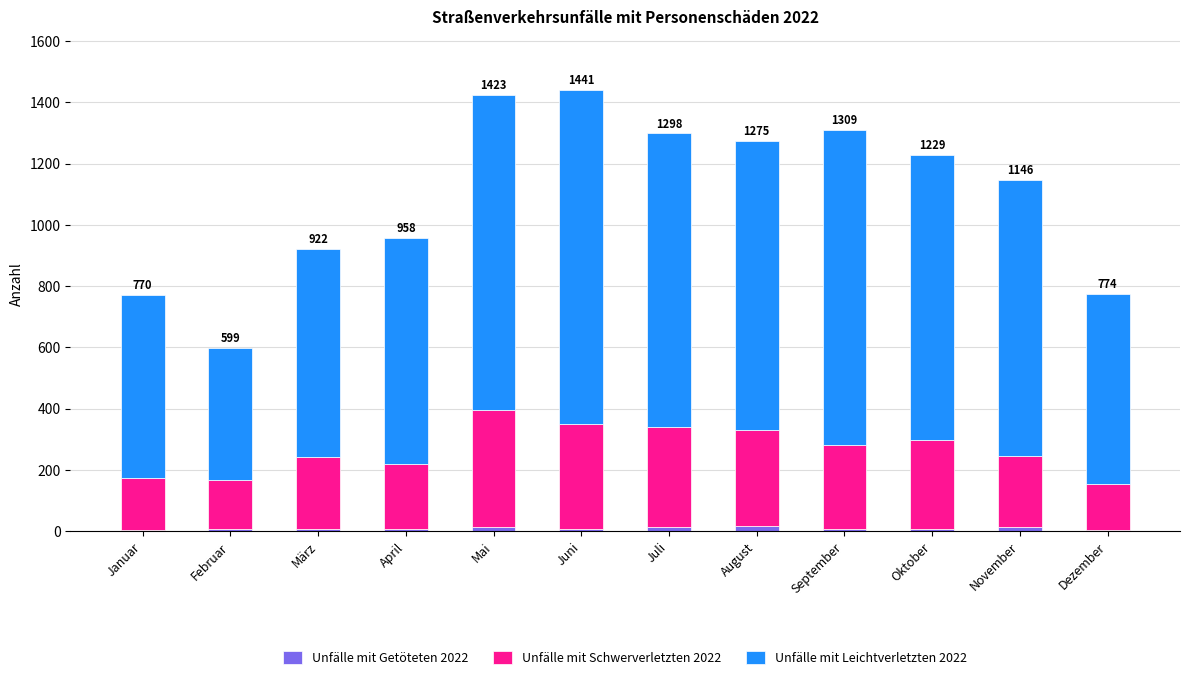

At which label is Unfälle mit Leichtverletzten 2022 closest to 761?

April